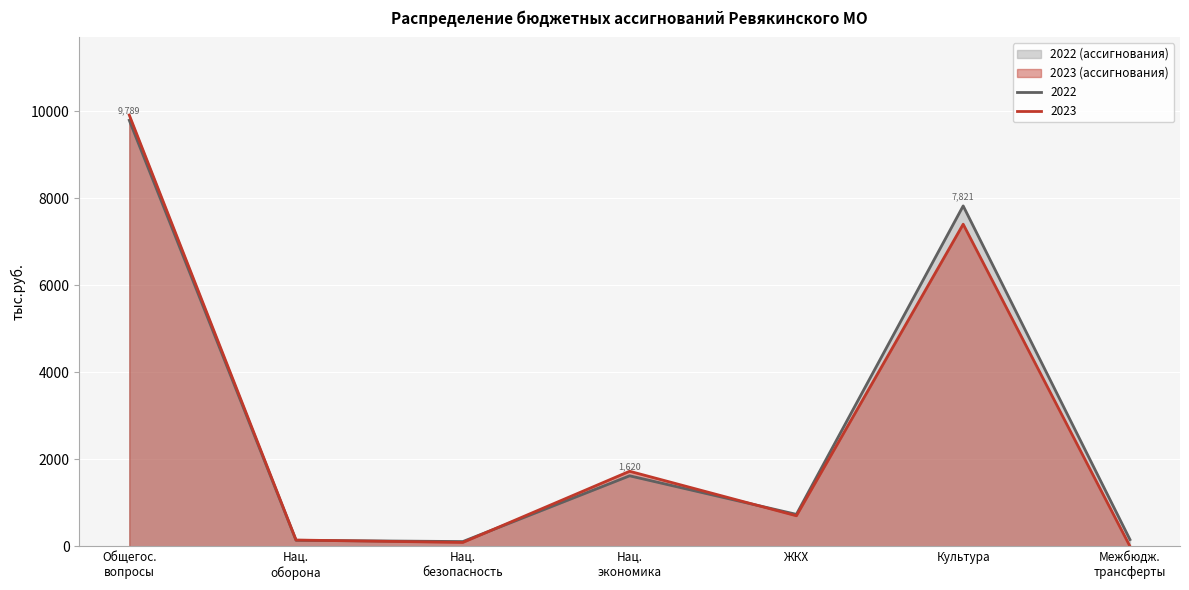

How many lines are shown in the chart?

2